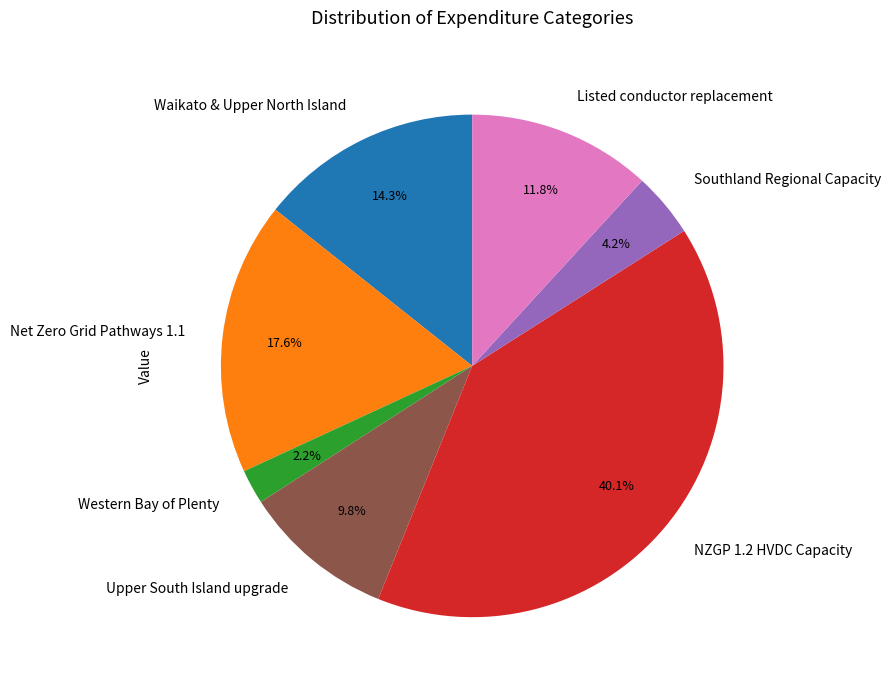

How many segments does this pie chart have?

7